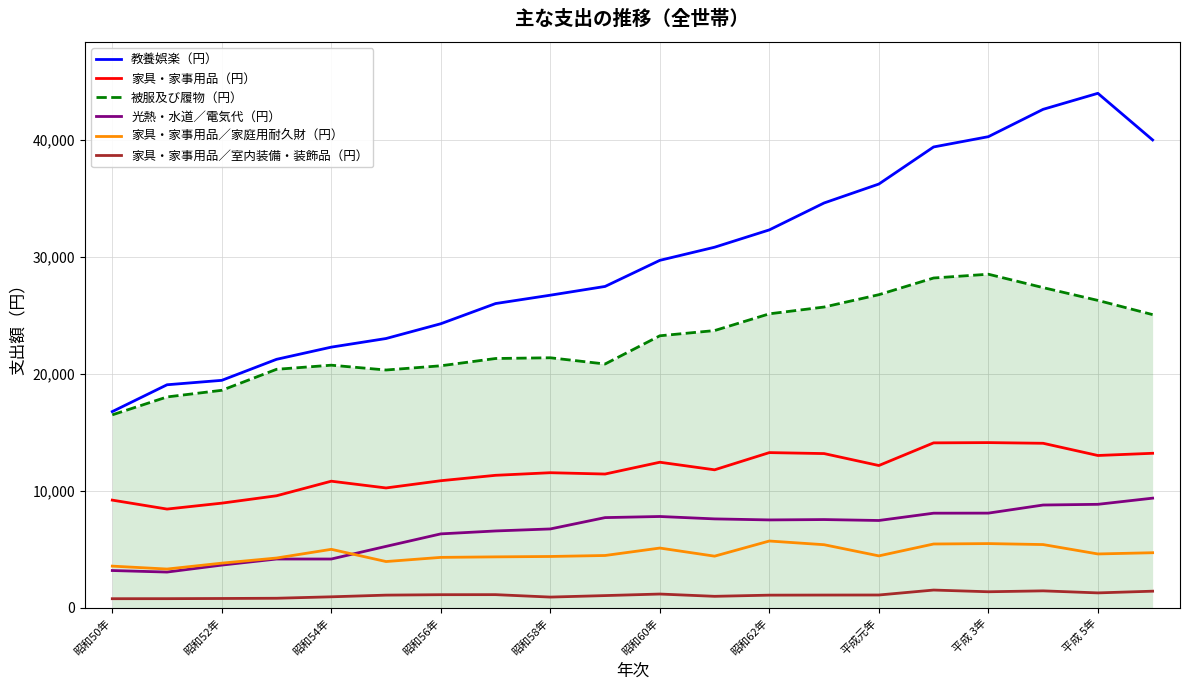

How many interior local valleys does the 被服及び履物（円） series have?

2